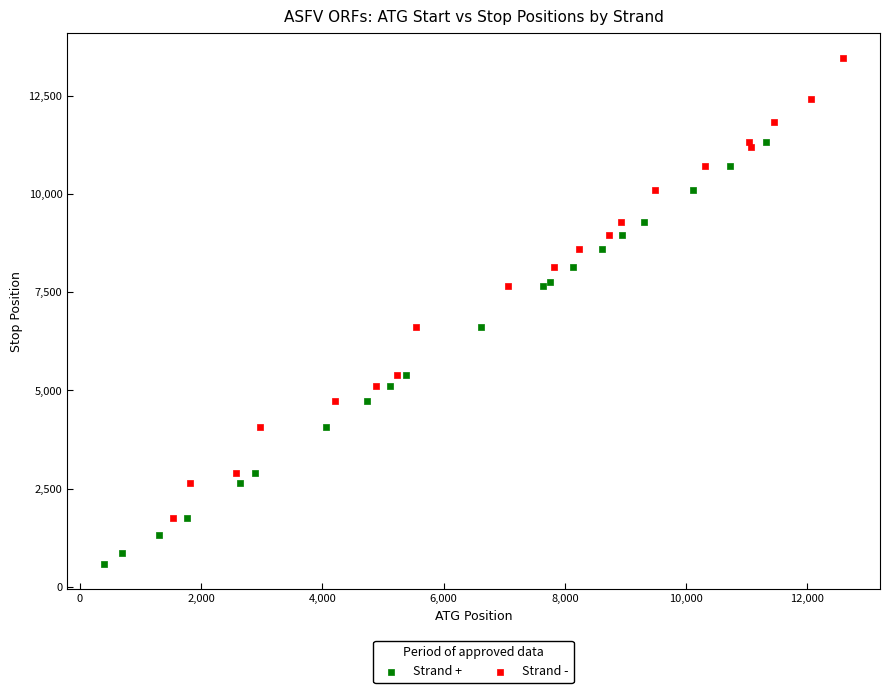

Which series has the widest spread of Y values?

Strand -